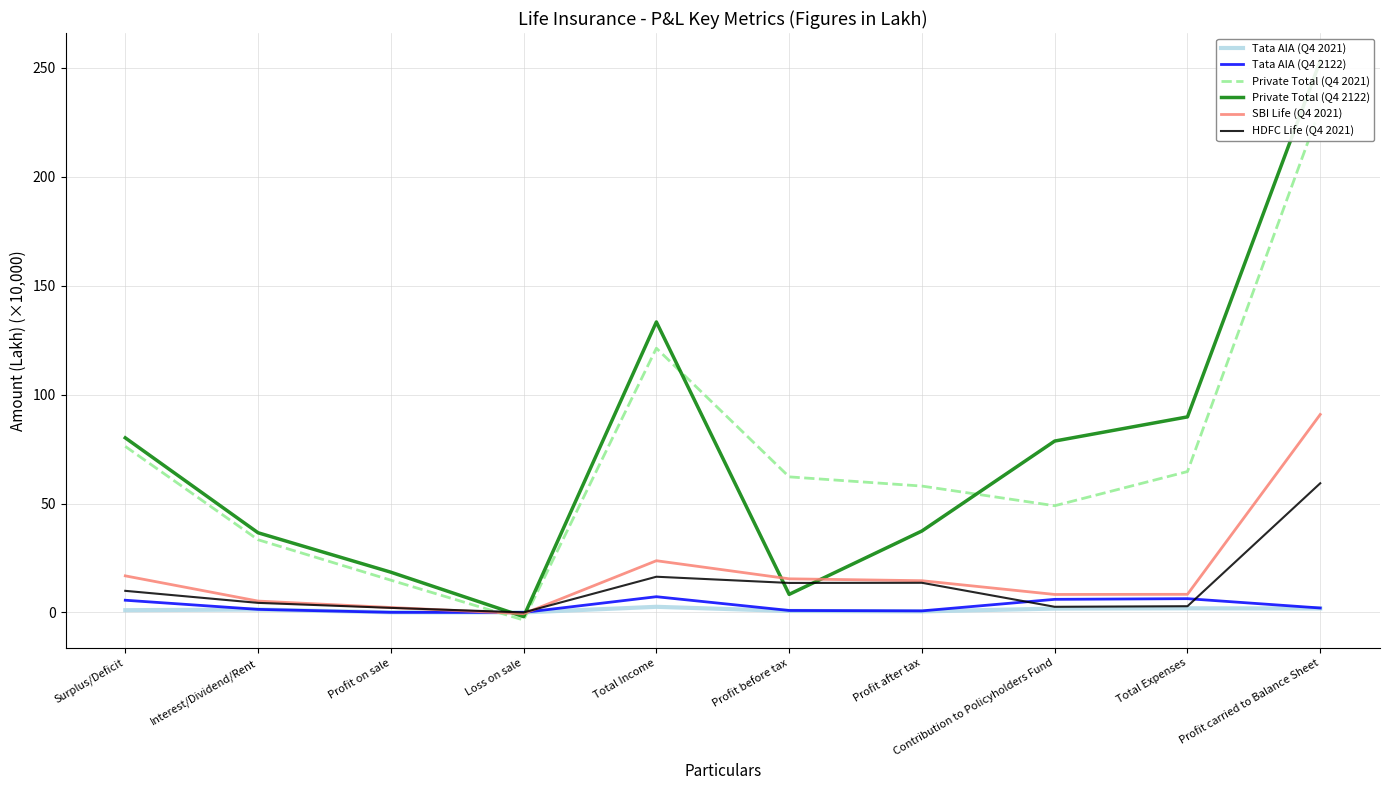

How many categories are shown in the chart?

10